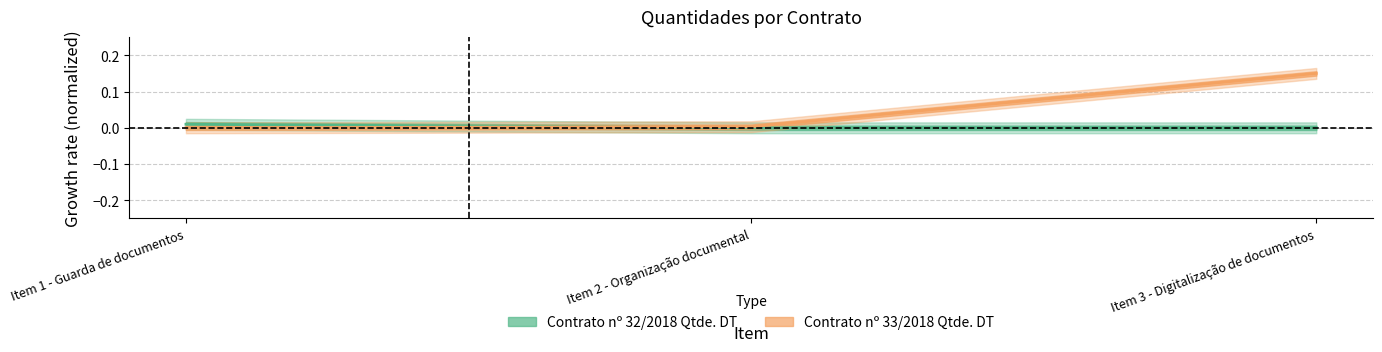

At which category is the sum across all series the highest?

Item 3 - Digitalização de documentos